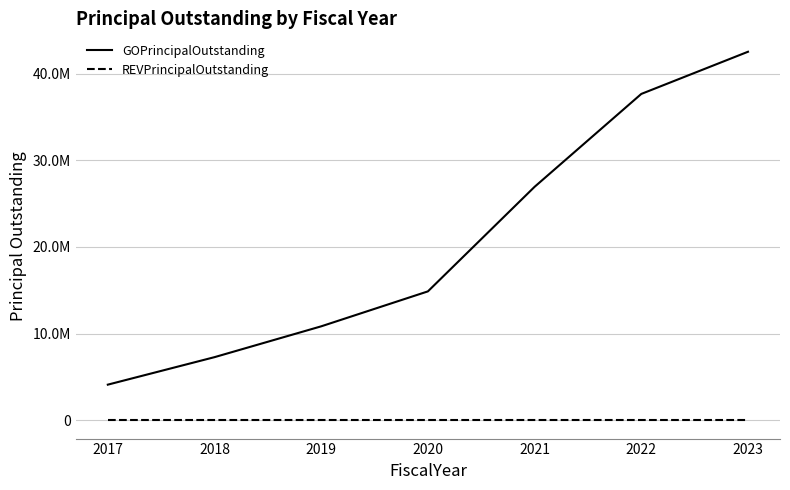

Is this an area chart (filled region under the line)?

No